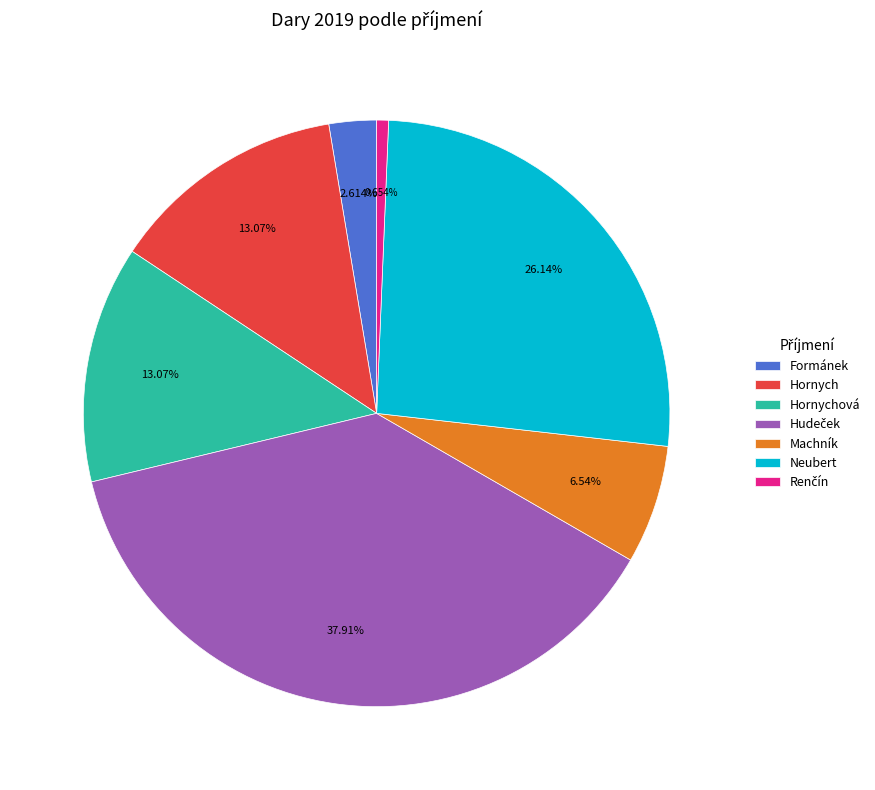

Is Hornychová the majority of the pie?

No